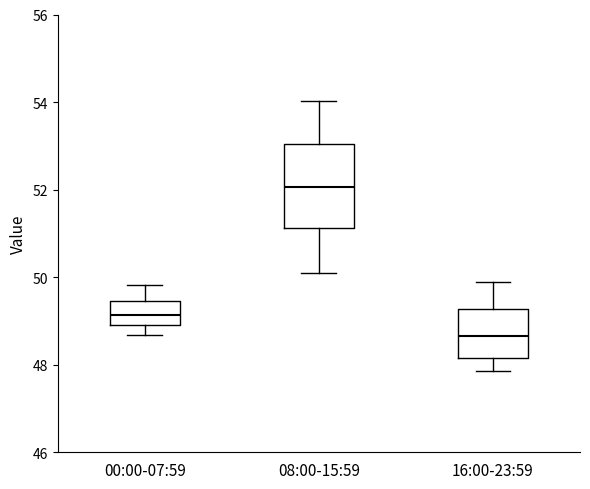

Reading left to right, transcribe this box plot: for each box, give where its median line is, the range the box spans, and where its two whiskers end, as read against the y-axis. The values are not printed on the chart, so give them approximately, as read against the axis.

00:00-07:59: median 49.2, box 49.0 to 49.4, whiskers 48.6 to 49.8
08:00-15:59: median 52.0, box 51.2 to 53.0, whiskers 50.2 to 54.0
16:00-23:59: median 48.6, box 48.2 to 49.2, whiskers 47.8 to 50.0